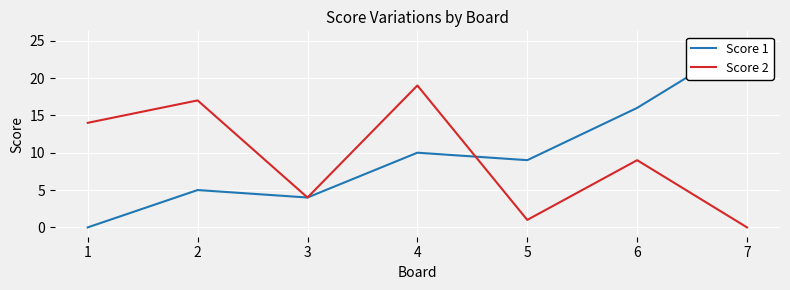

At which category is the sum across all series the highest?

4